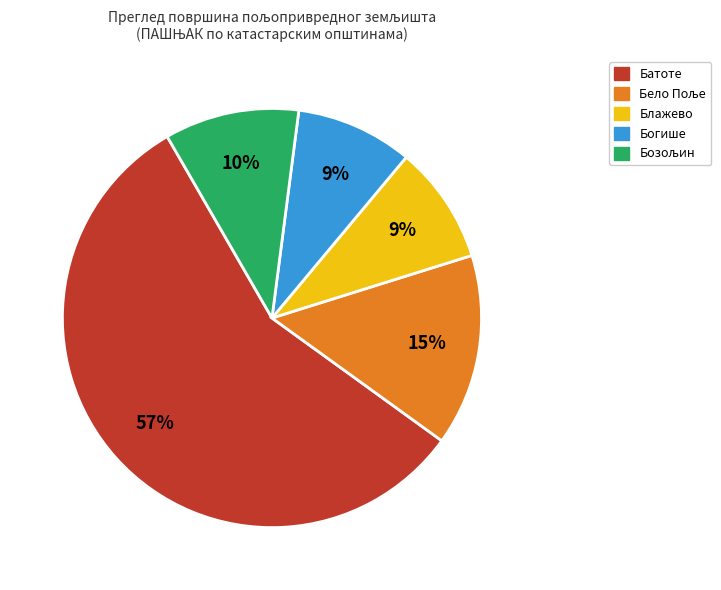

How many segments does this pie chart have?

5